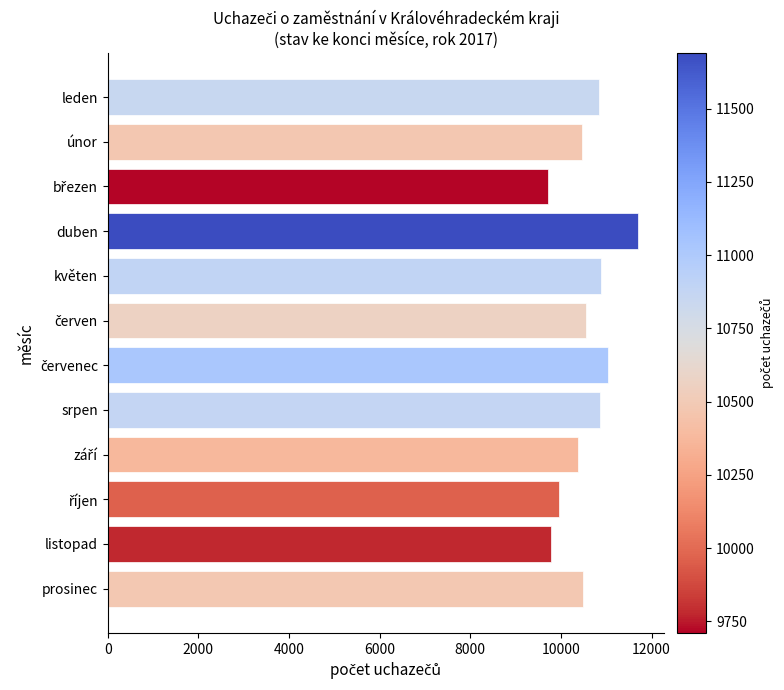

Are the bars grouped side by side (vs. stacked)?

No